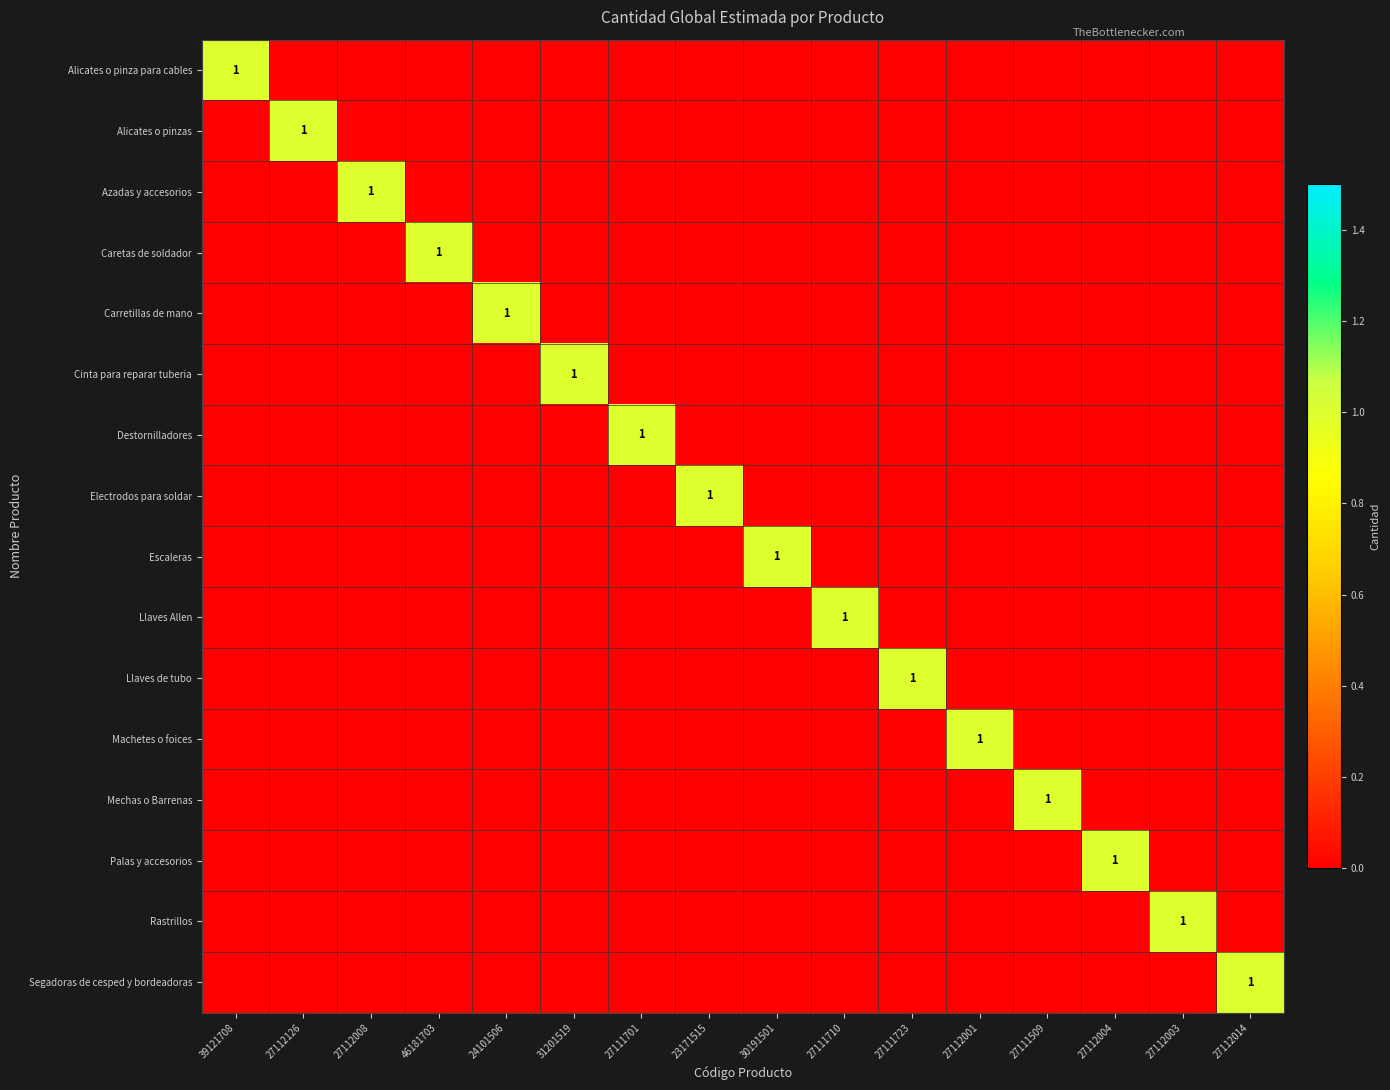

Is the value of Alicates o pinzas at 27111509 greater than the value of Carretillas de mano at 27111710?

No